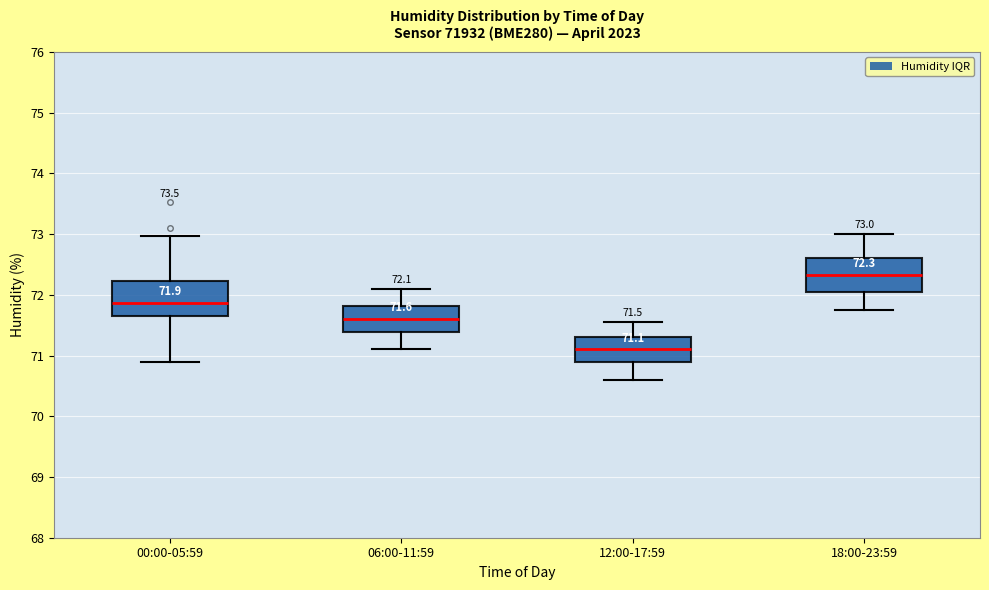

Which box's median line is the highest?

18:00-23:59